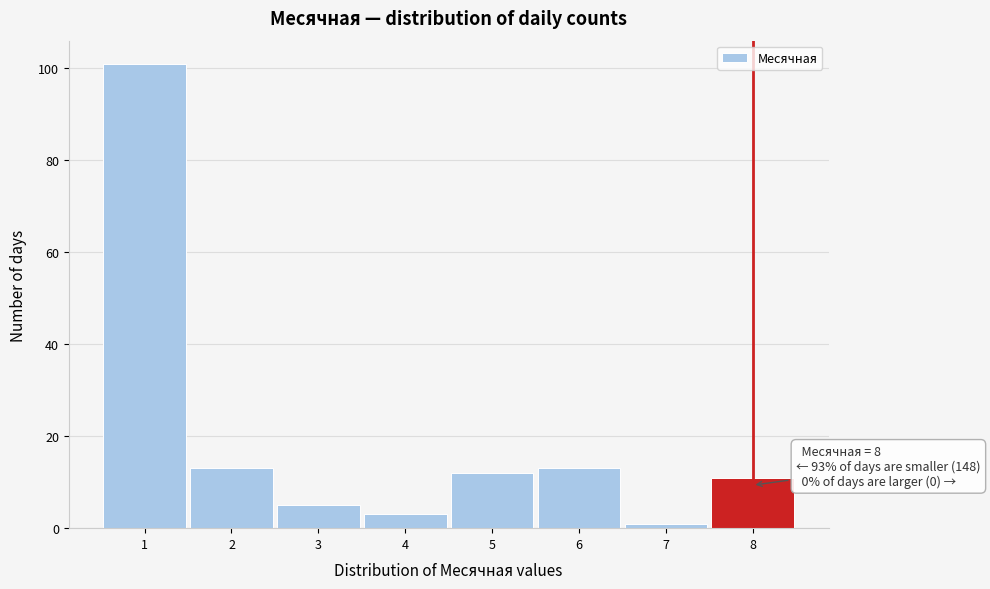

Over which range of the x-axis is the bar tallest?

0.5 to 1.5